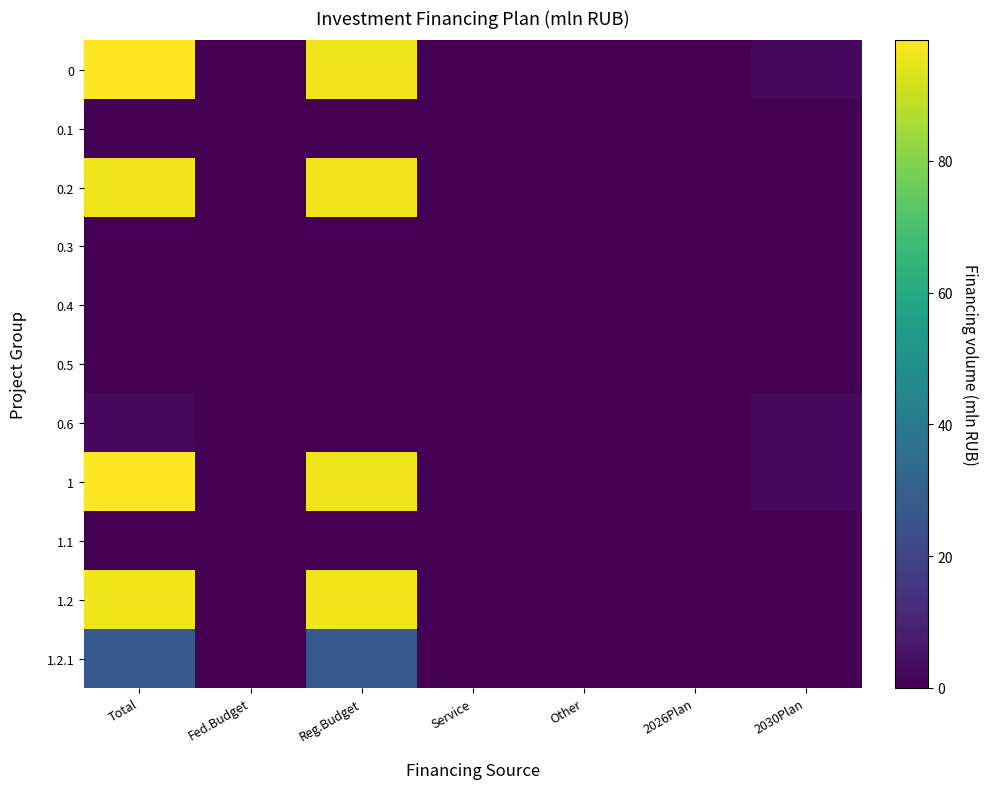

What is the total value across all series at 2030Plan?

7.6